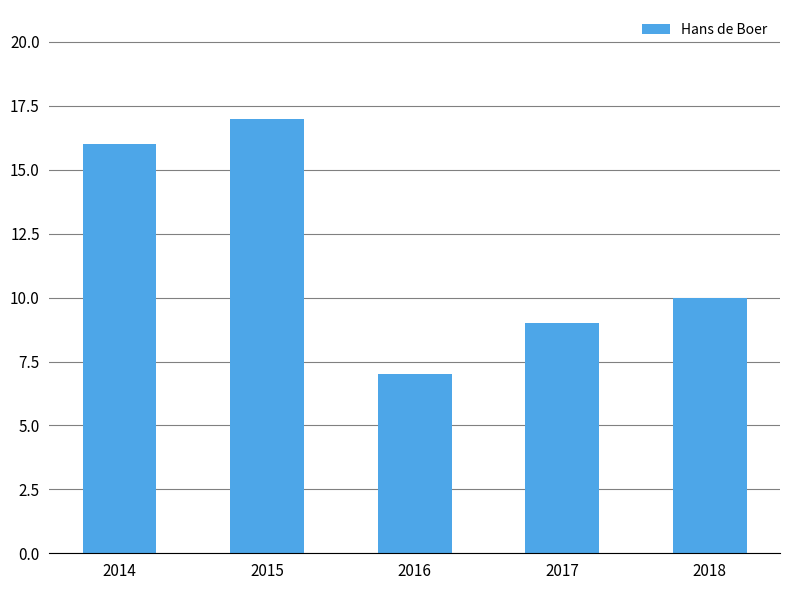

What is the difference between the maximum and minimum values?

10